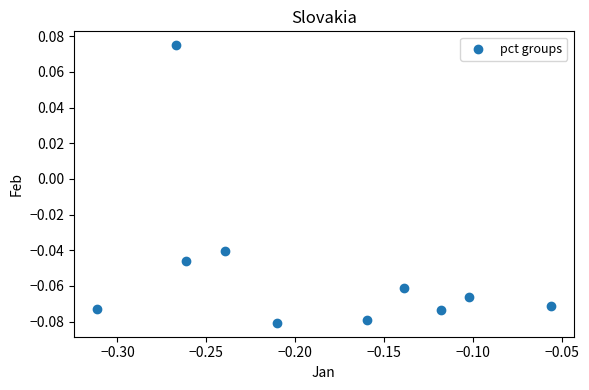

How many points are shown in the scatter plot?

10